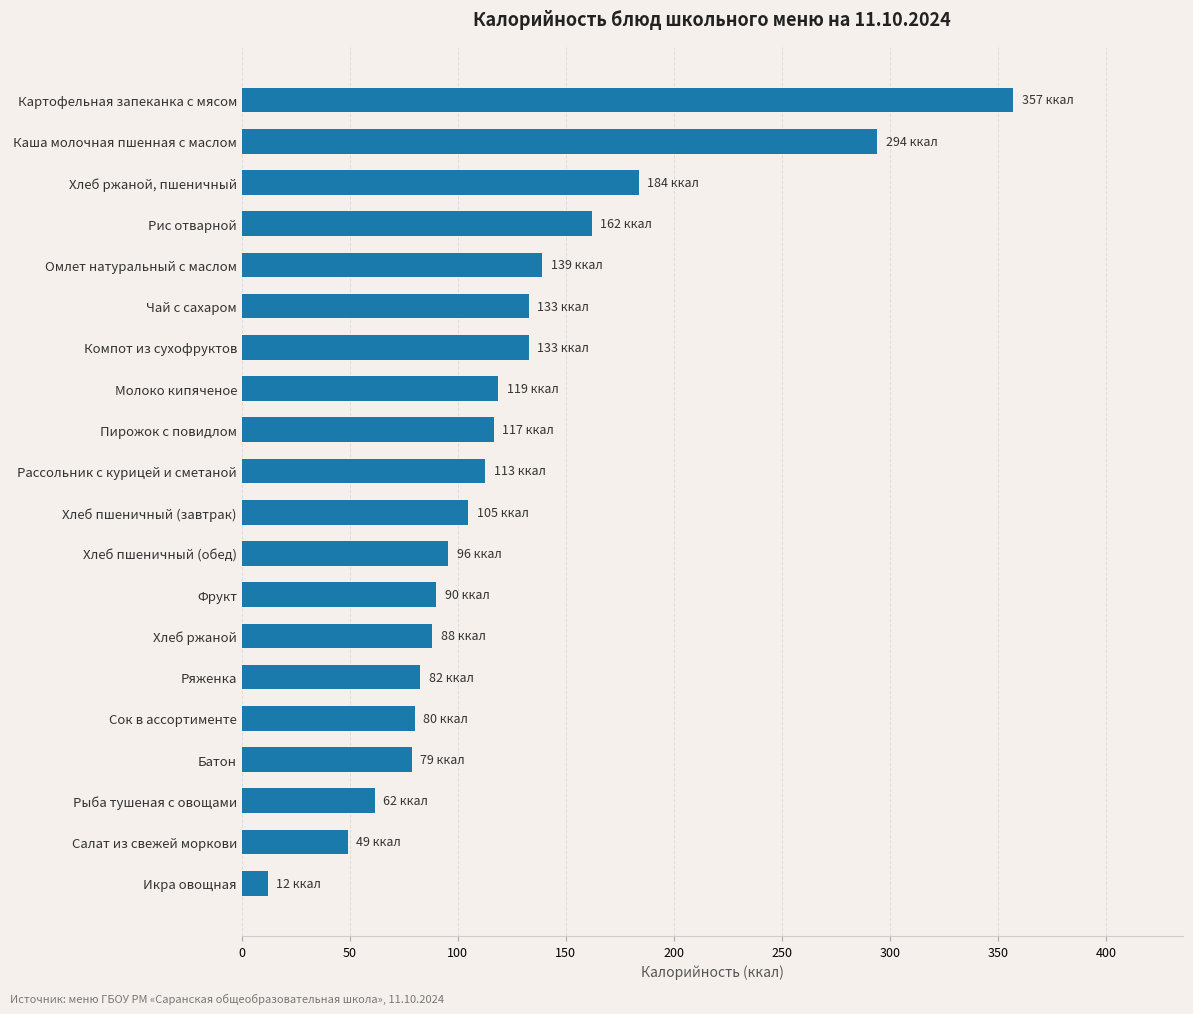

Where is the data nearest to the value 184?

Хлеб ржаной, пшеничный